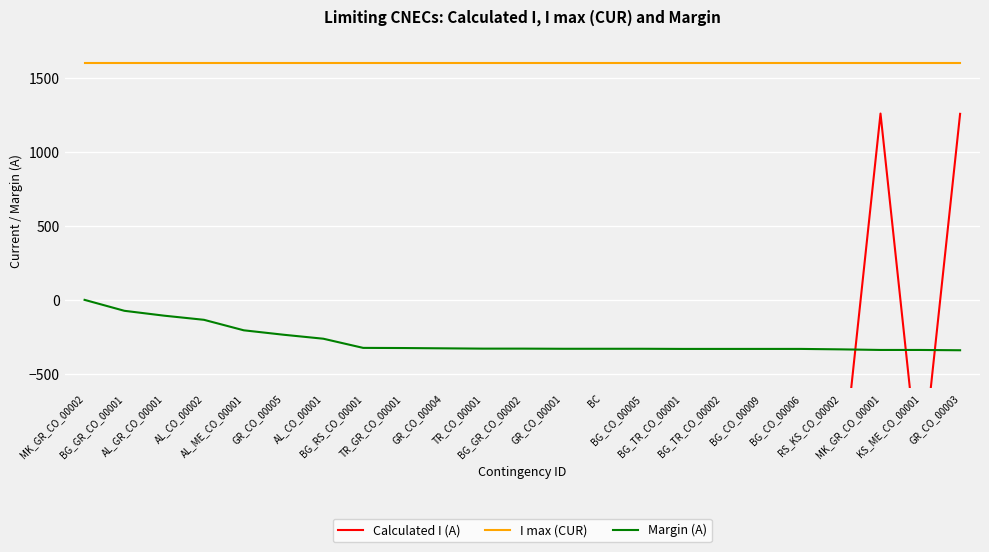

Is it true that I max (CUR) equals 1077 at TR_GR_CO_00001?

False